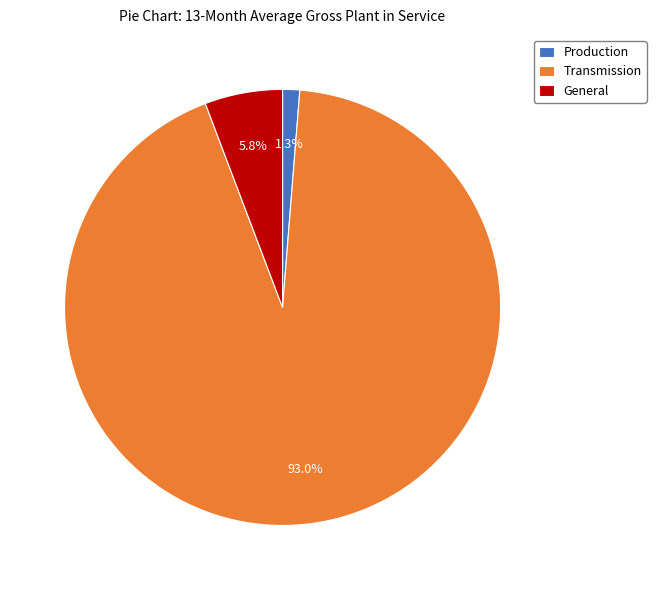

Rank the categories by value from highest to lowest.

Transmission, General, Production